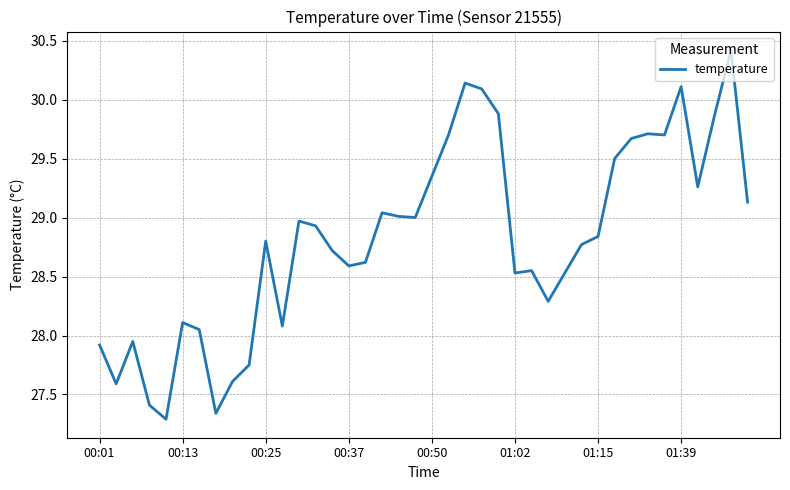

What is the difference between the maximum and minimum values?

3.1